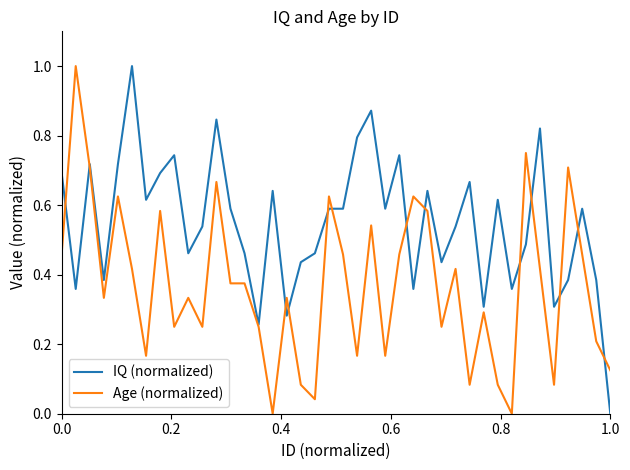

What is the greatest value displayed?

1.0